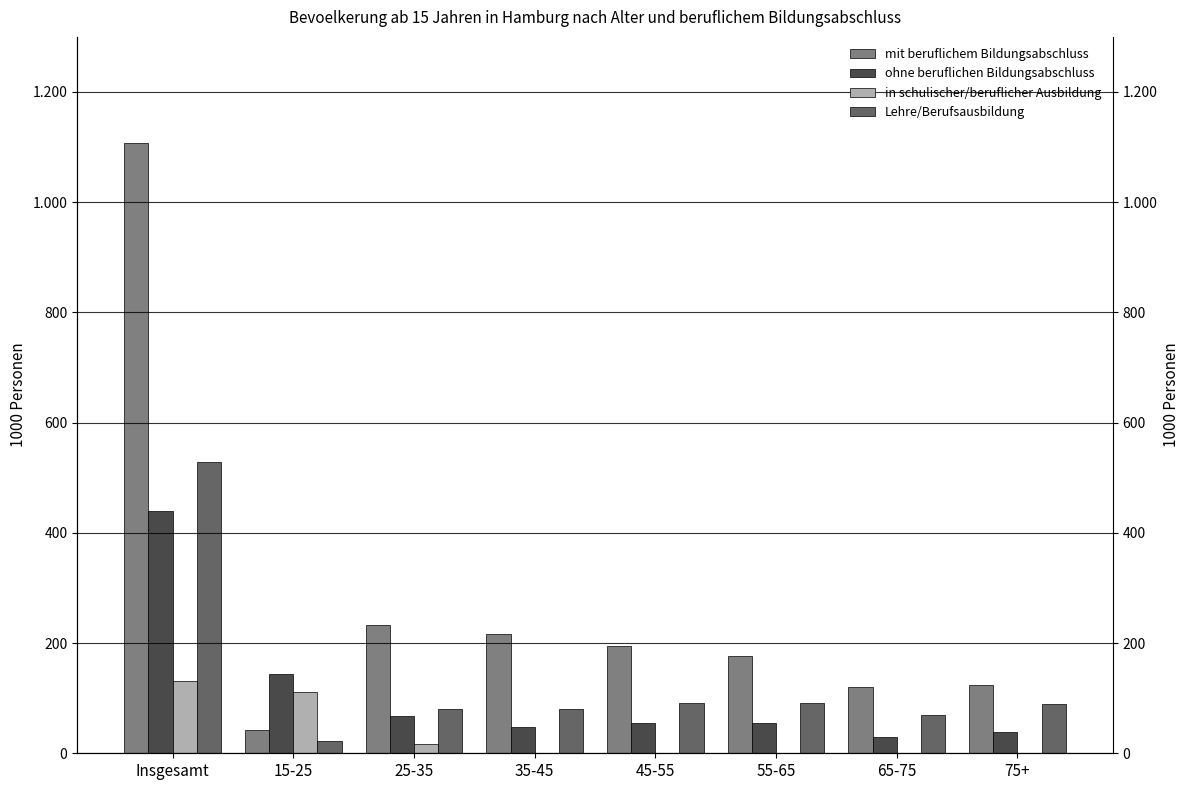

List the series in order of their peak value, lowest first.

in schulischer/beruflicher Ausbildung, ohne beruflichen Bildungsabschluss, Lehre/Berufsausbildung, mit beruflichem Bildungsabschluss